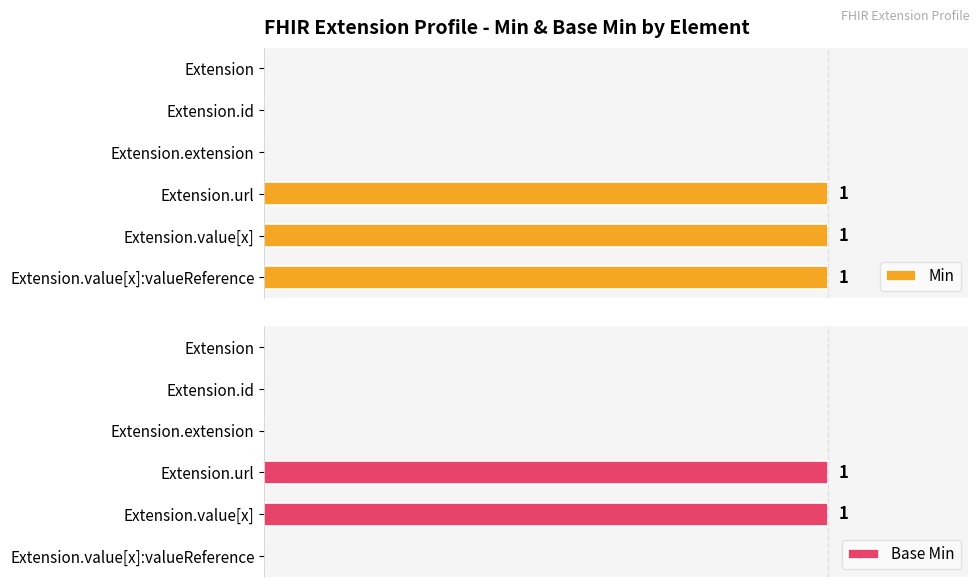

What is the sum of all Min values?

3